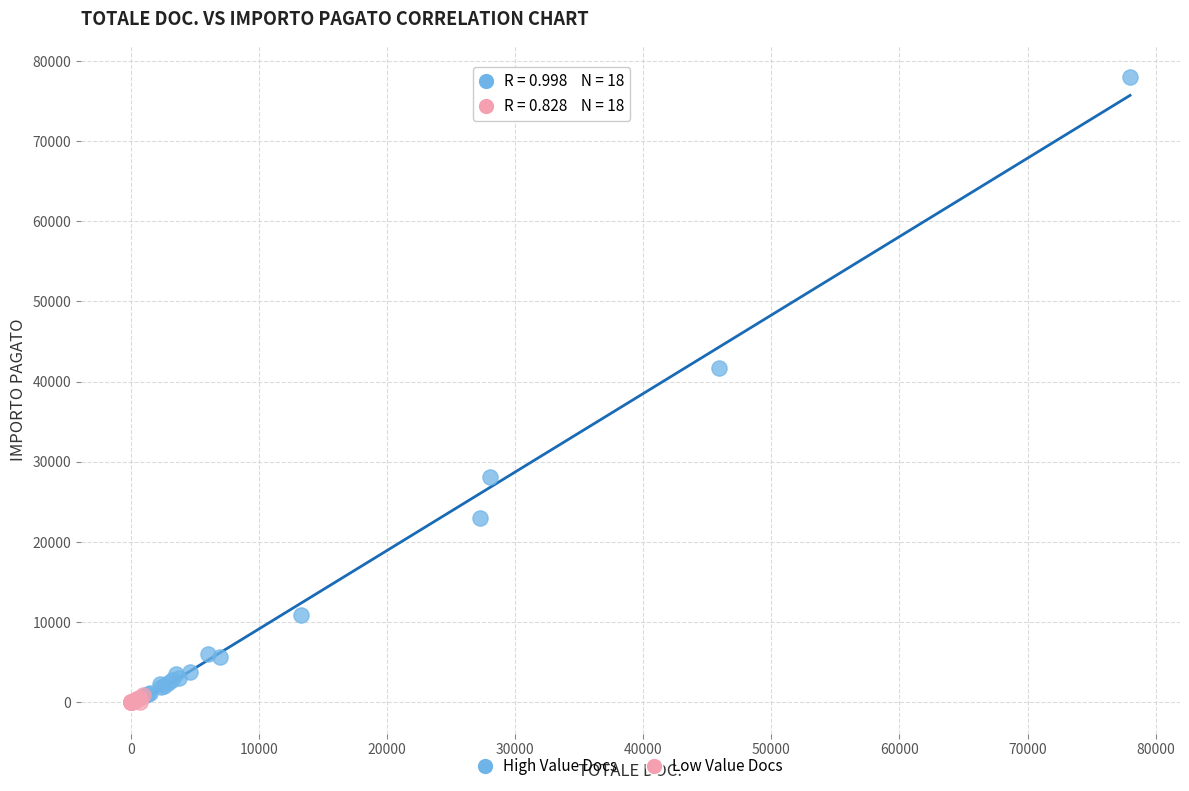

Which series reaches the maximum Y coordinate?

High Value Docs